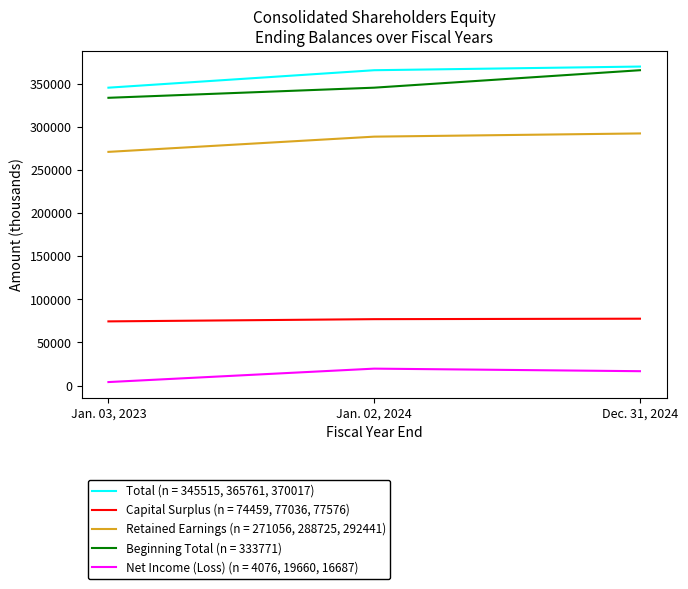

Does the chart have visible grid lines?

No